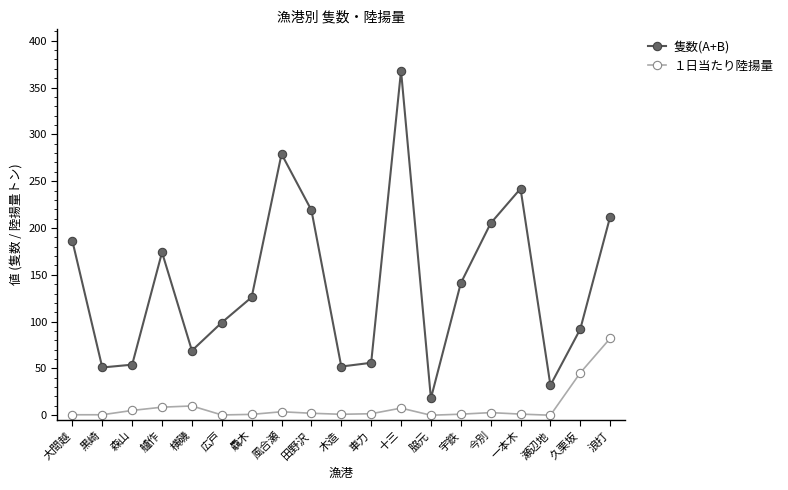

What is the label of the 15th point from the left?

今別